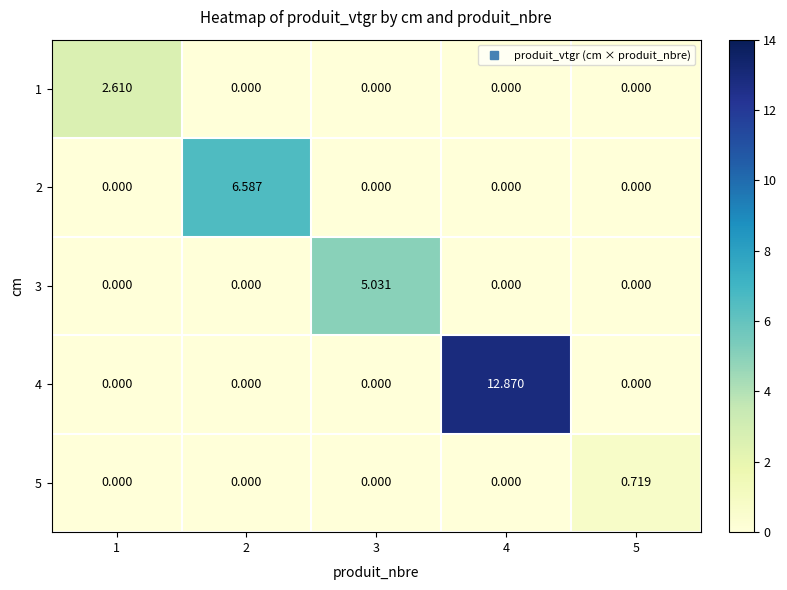

At which category is the sum across all series the highest?

4